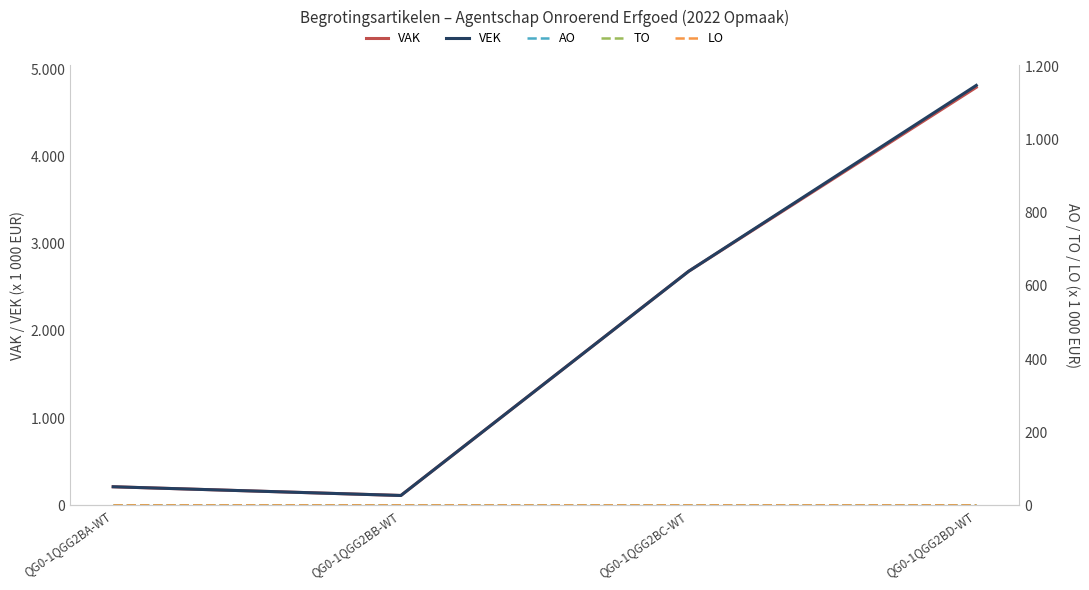

True or false: LO and VAK intersect in this chart.

False